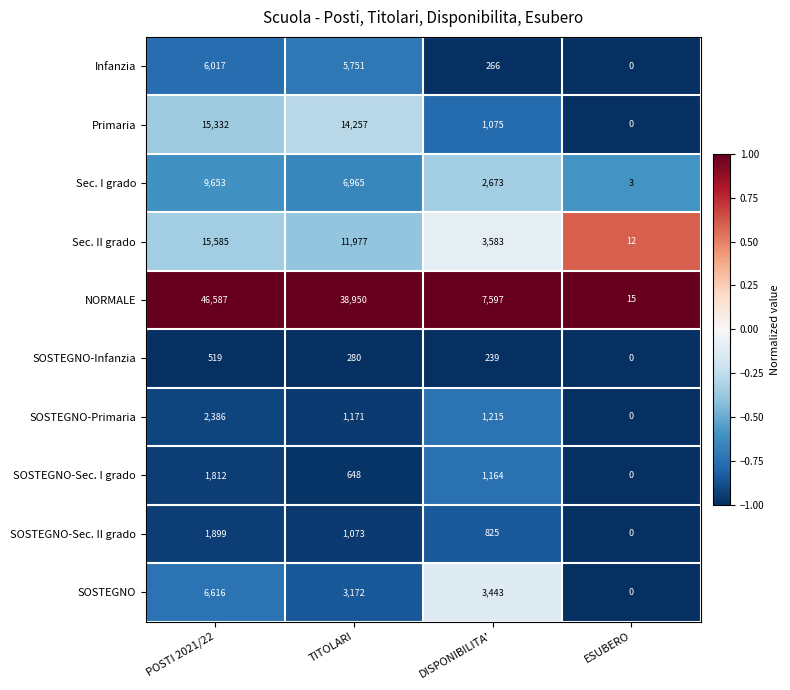

What is the lowest value of the Sec. I grado series?

3